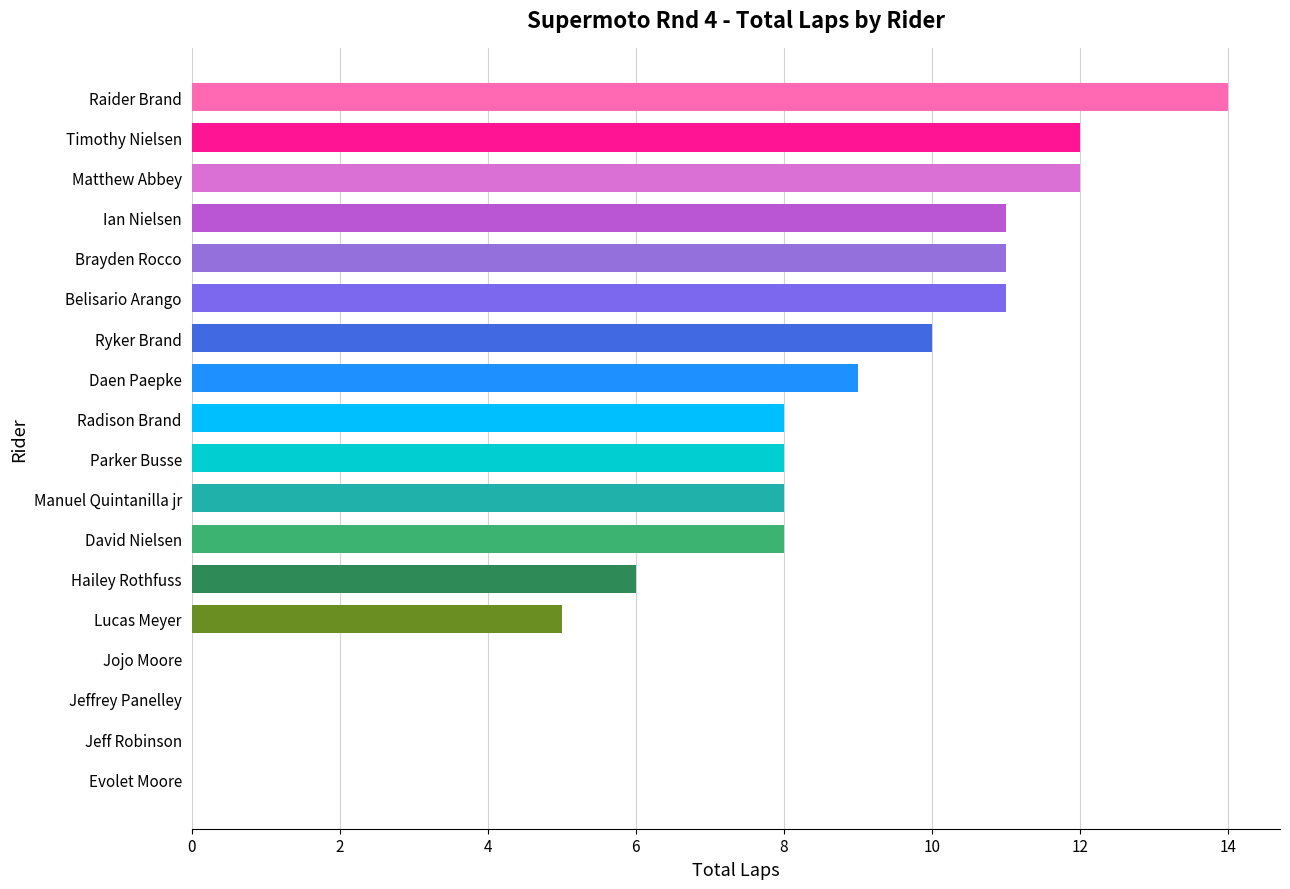

Reading top to bottom, what are all the values shown in this chart?

Raider Brand=14	Timothy Nielsen=12	Matthew Abbey=12	Ian Nielsen=11	Brayden Rocco=11	Belisario Arango=11	Ryker Brand=10	Daen Paepke=9	Radison Brand=8	Parker Busse=8	Manuel Quintanilla jr=8	David Nielsen=8	Hailey Rothfuss=6	Lucas Meyer=5	Jojo Moore=0	Jeffrey Panelley=0	Jeff Robinson=0	Evolet Moore=0